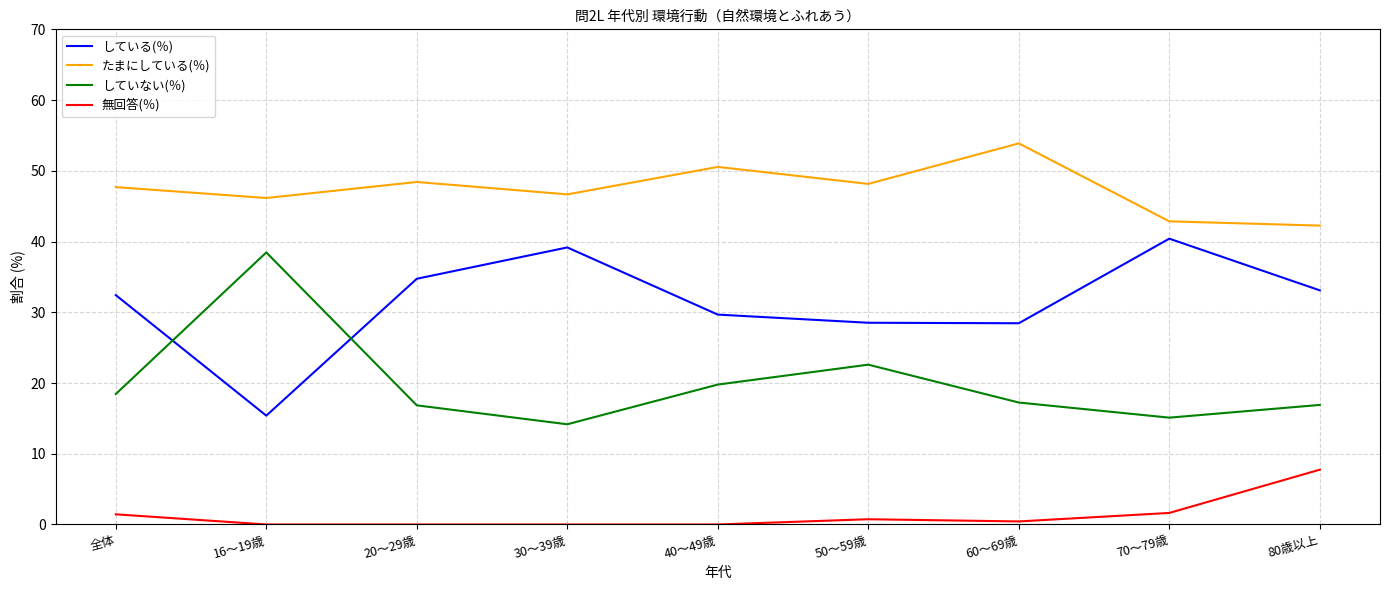

True or false: している(％) and たまにしている(％) cross at least once.

False